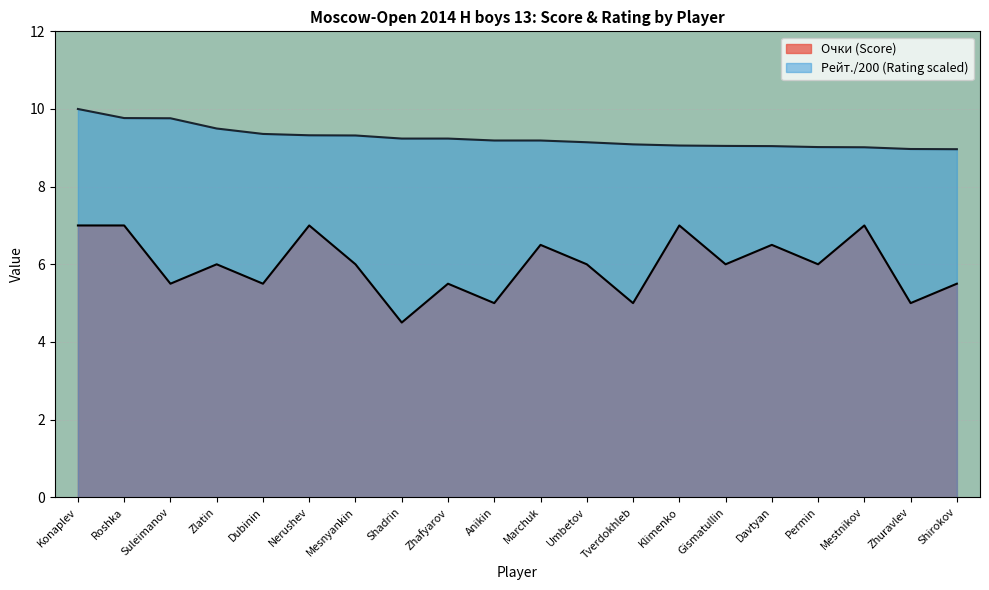

What is the sum of all Очки values?

119.5